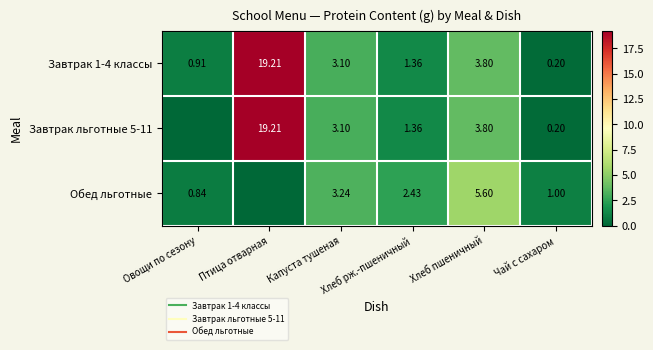

Is the value of Завтрак льготные 5-11 at Капуста тушеная greater than the value of Обед льготные at Капуста тушеная?

No